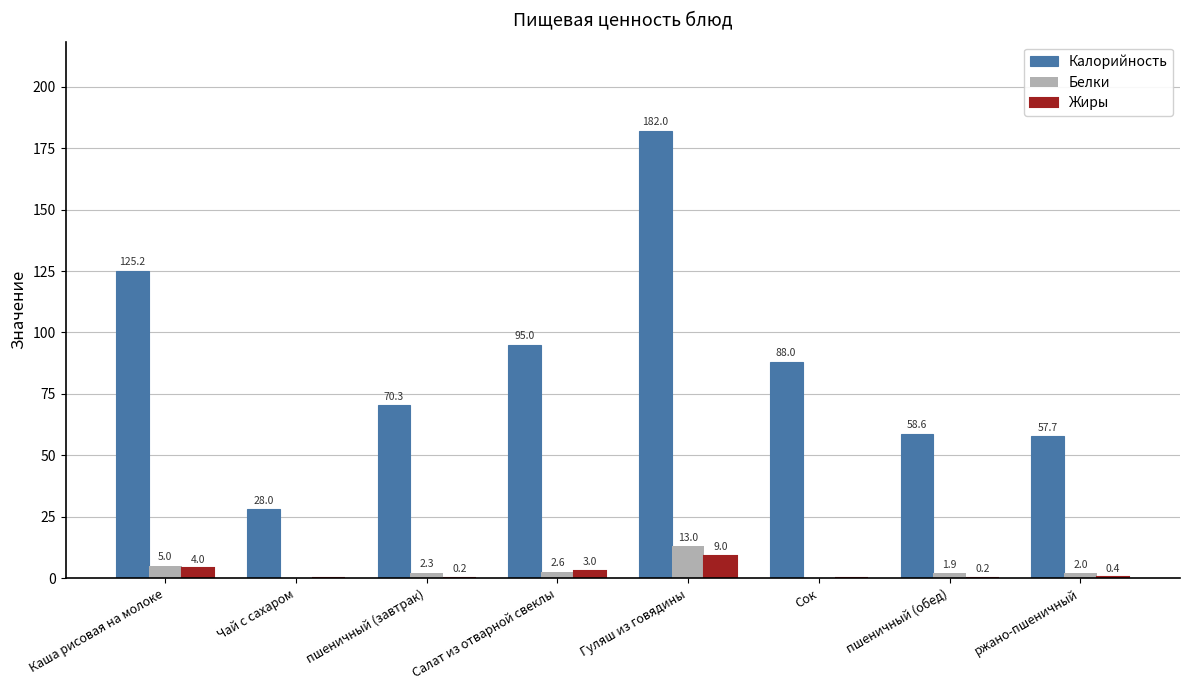

At which label is Белки closest to 6?

Каша рисовая на молоке